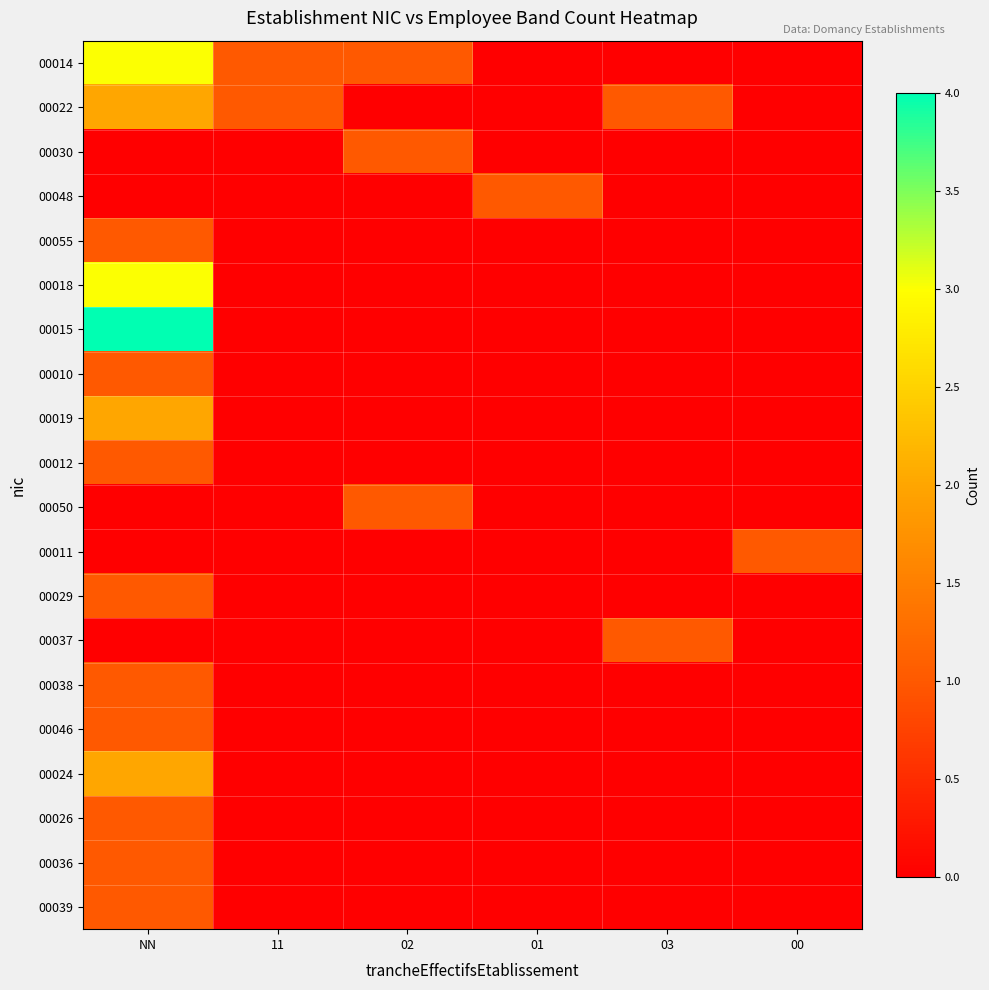

Rank the series at 03 from highest to lowest value.

00022, 00037, 00014, 00030, 00048, 00055, 00018, 00015, 00010, 00019, 00012, 00050, 00011, 00029, 00038, 00046, 00024, 00026, 00036, 00039